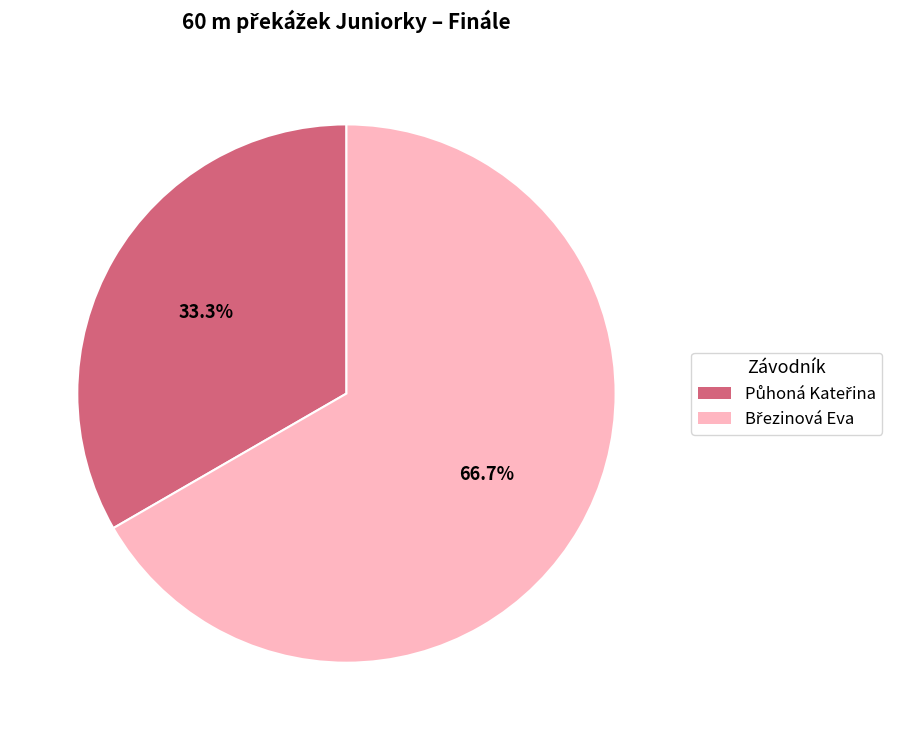

Do Březinová Eva and Půhoná Kateřina together represent more than half of the pie?

Yes